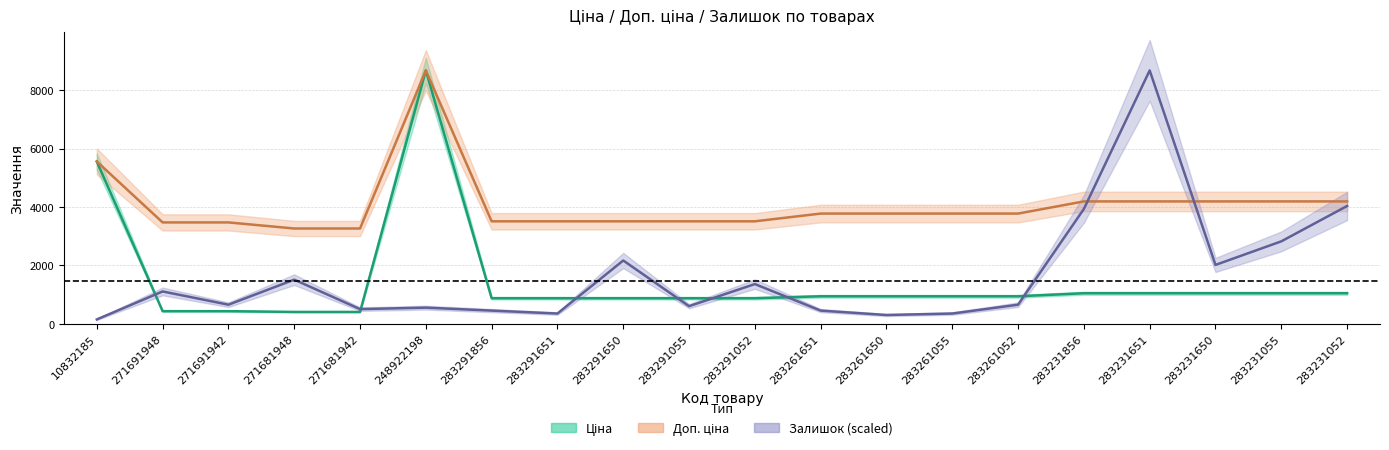

What is the label of the 10th point from the left?

283291055